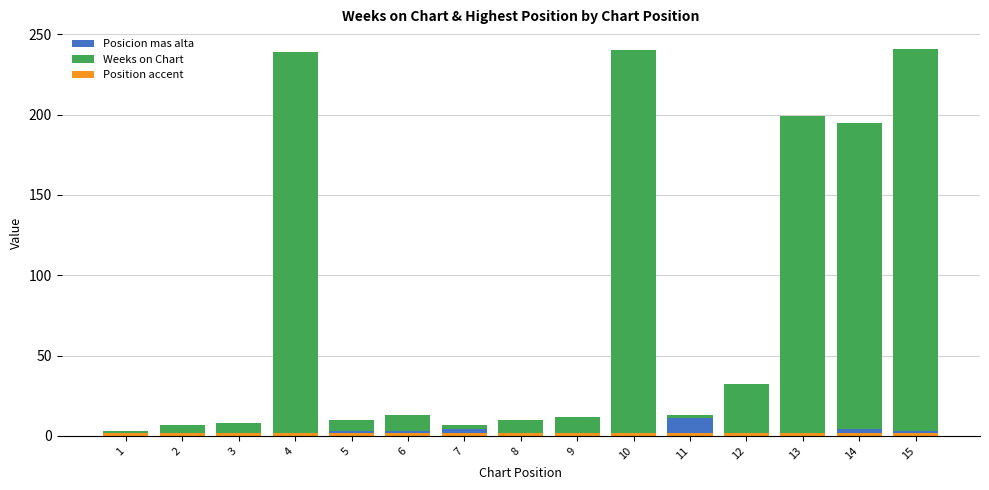

What is the minimum value for Position accent?

2